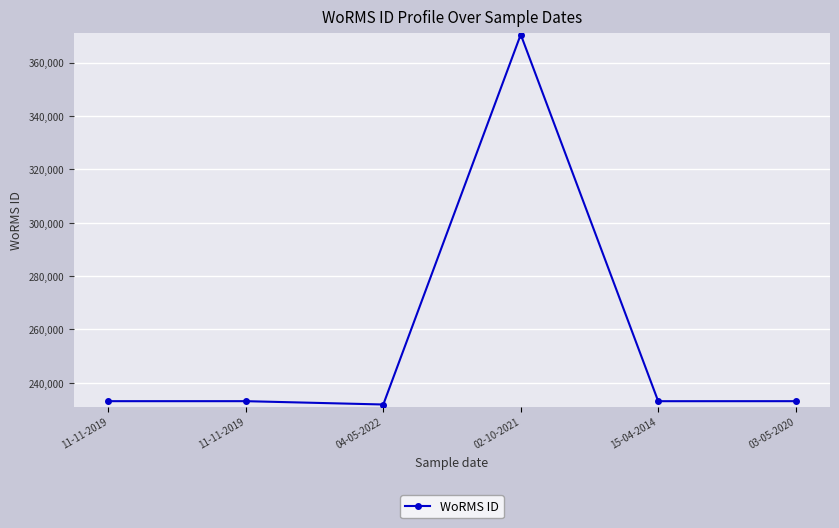

The value at 03-05-2020 is 383665. True or false?

False